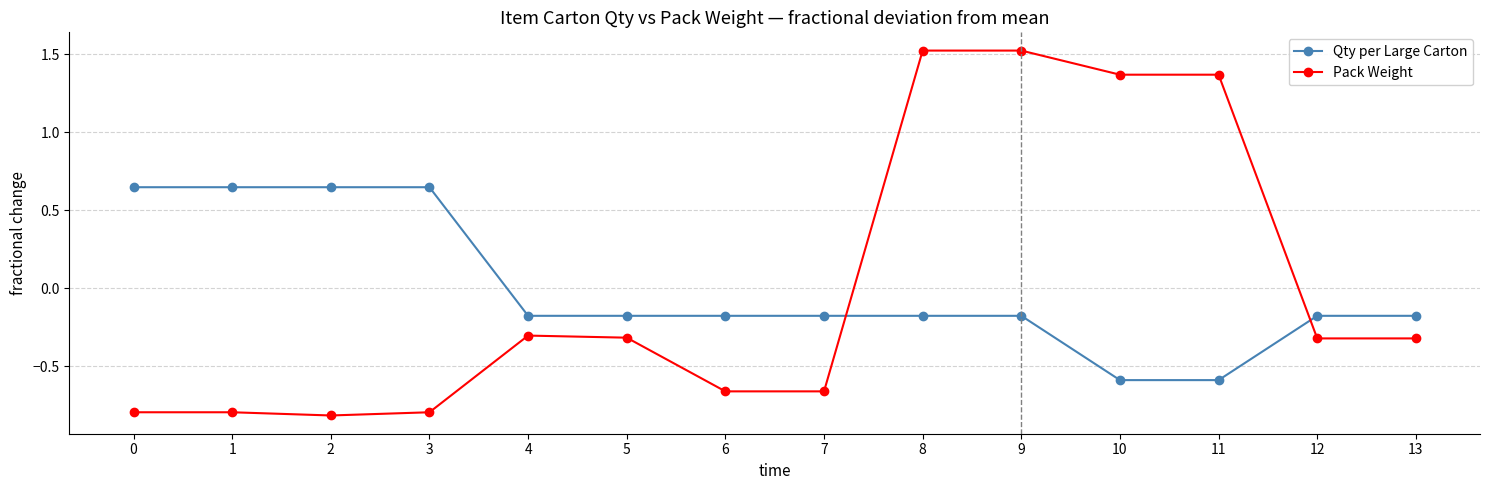

Between 1 and 6, which series saw the biggest shift?

Qty per Large Carton